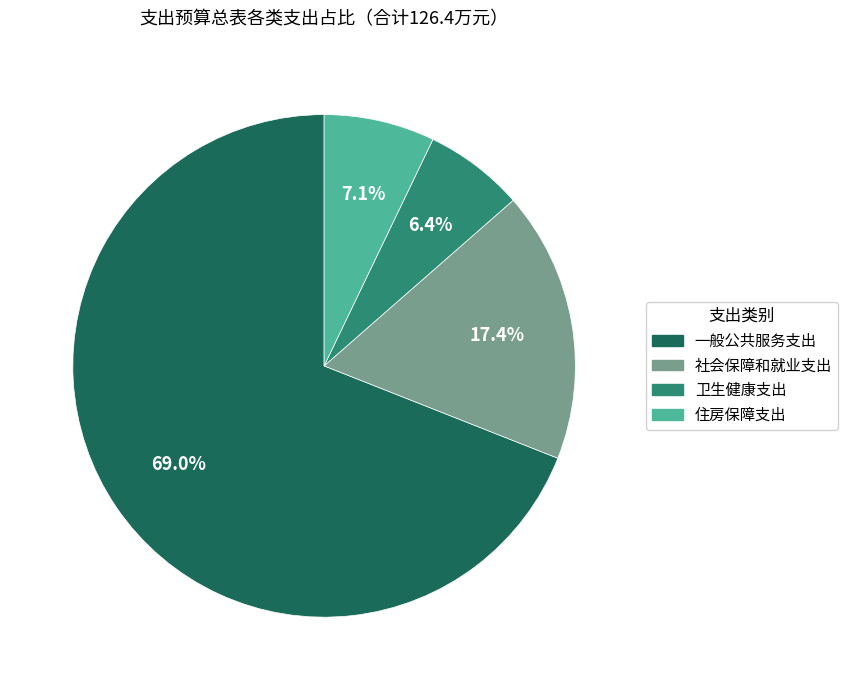

What is the ratio of the value at 卫生健康支出 to the value at 住房保障支出?

0.9